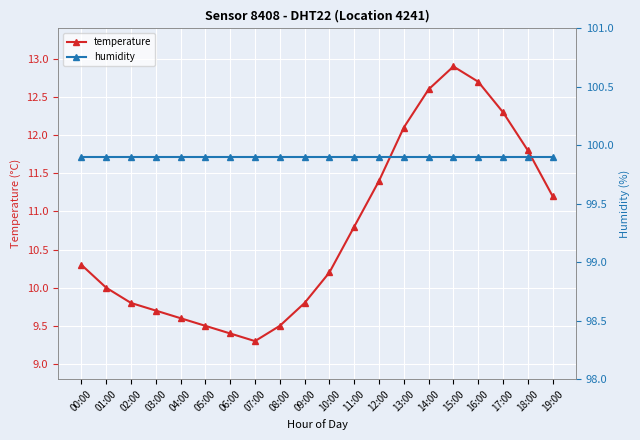

True or false: humidity has a value of 173.6 at 04:00.

False